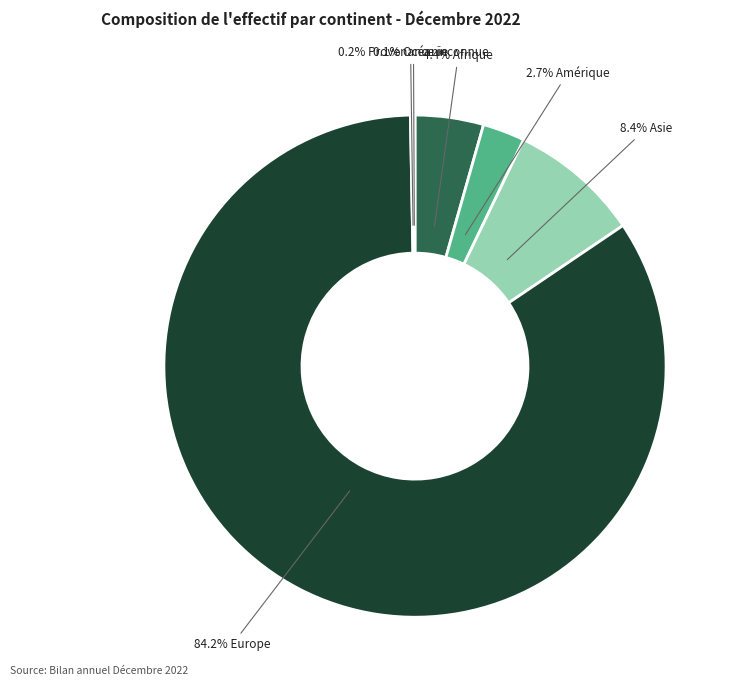

Is there any slice that represents more than half of the pie?

Yes